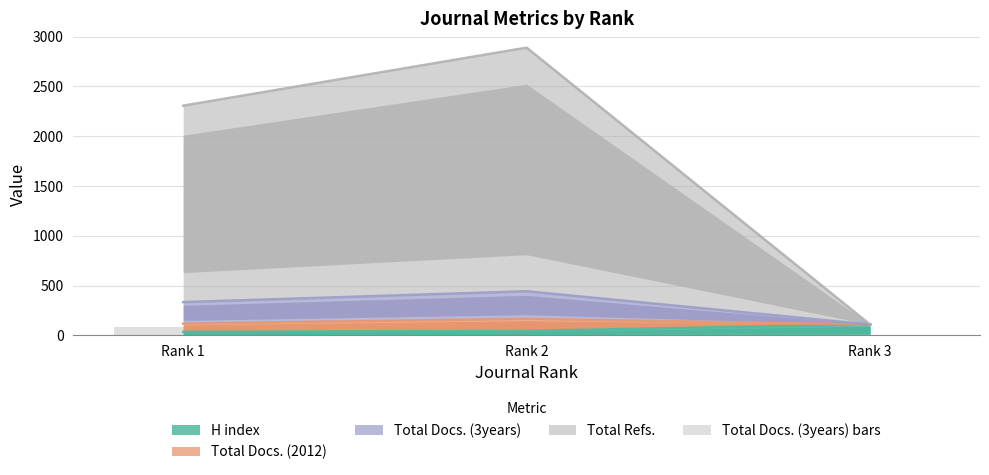

Which category has the highest value in the H index series?

Rank 3